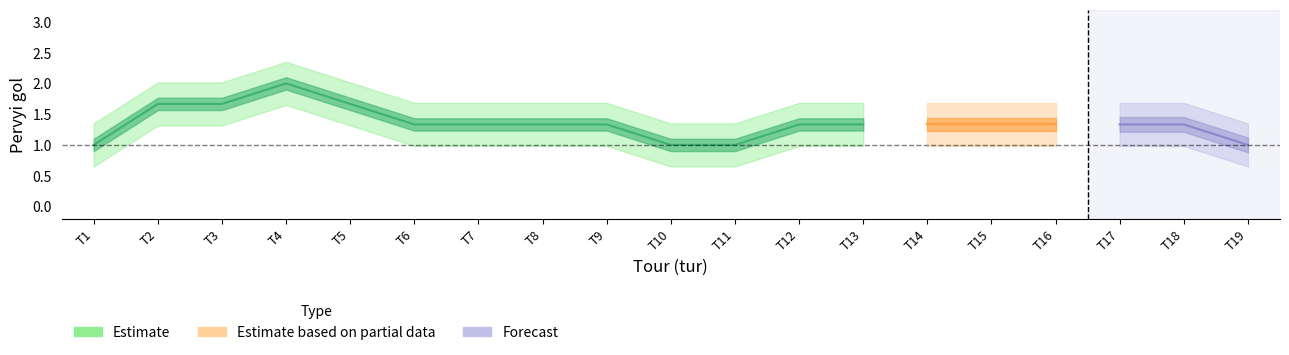

Is this an area chart (filled region under the line)?

No